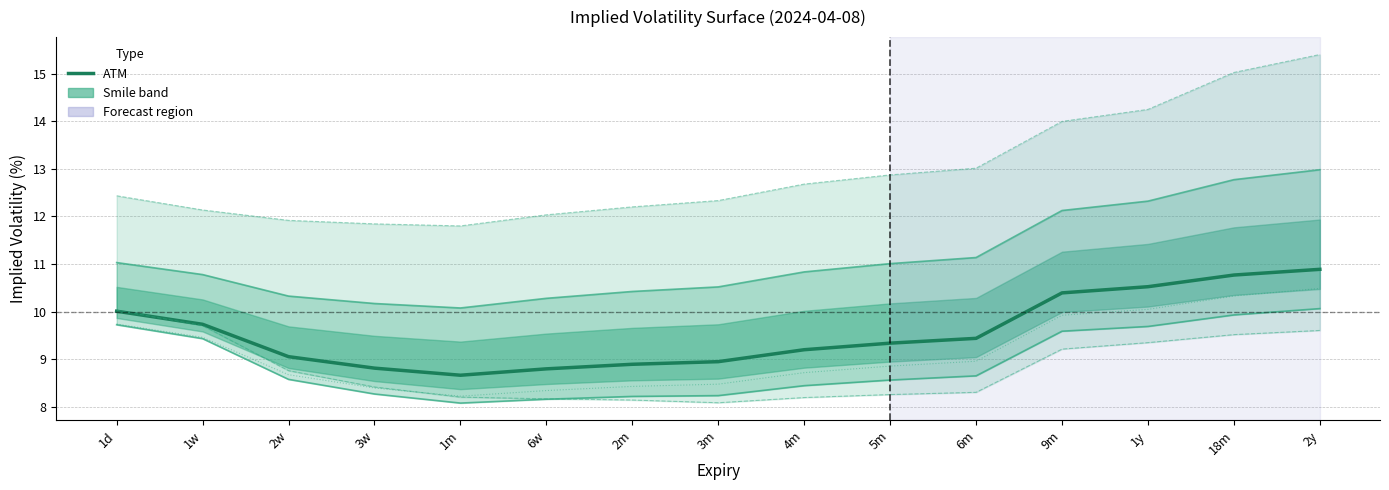

True or false: 25DPUT and 10DCAL intersect in this chart.

False